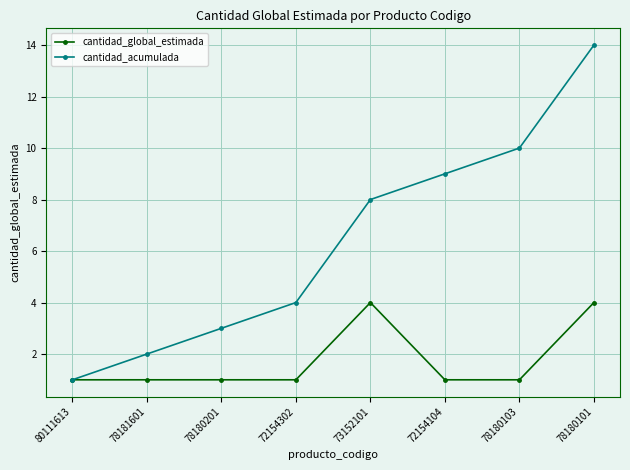

What is the label of the 3rd point from the right?

72154104